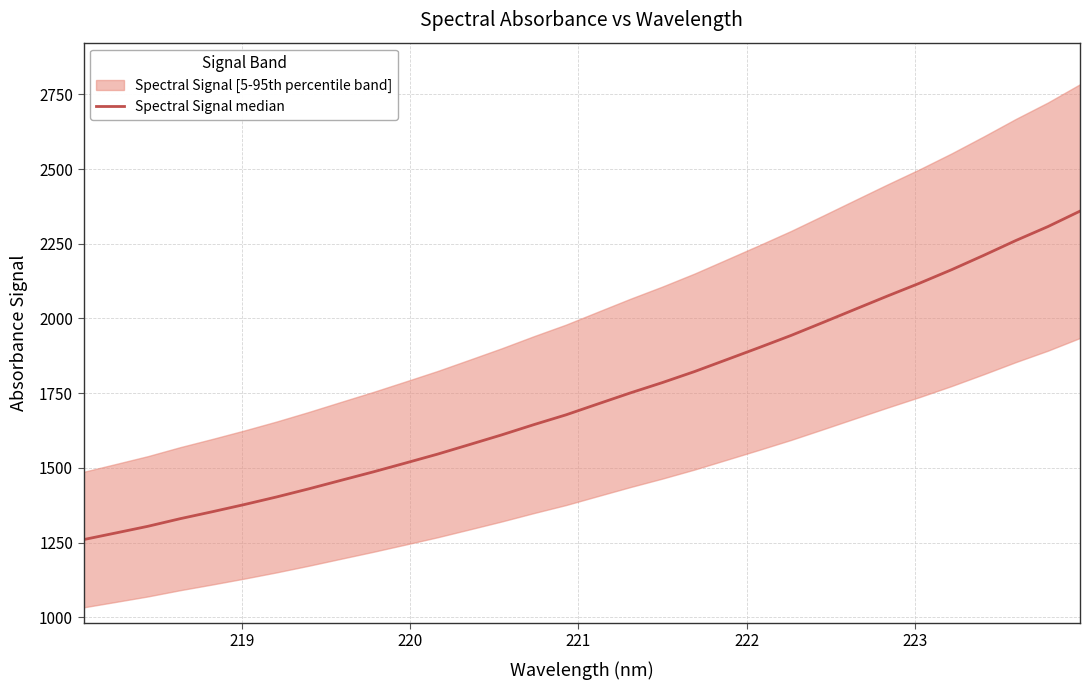

True or false: the data has more than 2 interior local peaks.

False